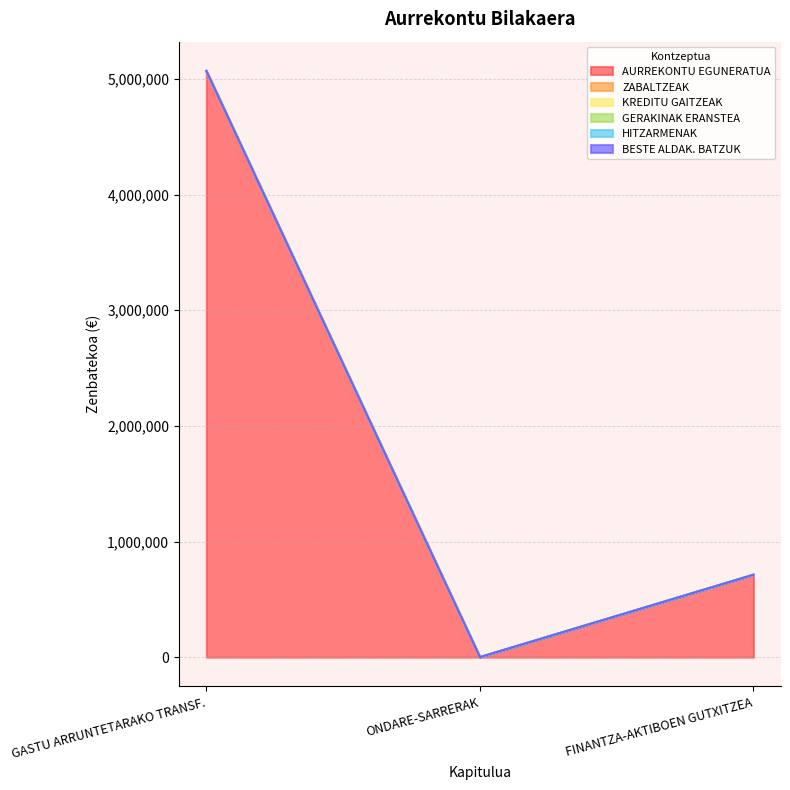

At ONDARE-SARRERAK, list the series in order from smallest to largest.

ZABALTZEAK, KREDITU GAITZEAK, GERAKINAK ERANSTEA, HITZARMENAK, BESTE ALDAK. BATZUK, AURREKONTU EGUNERATUA